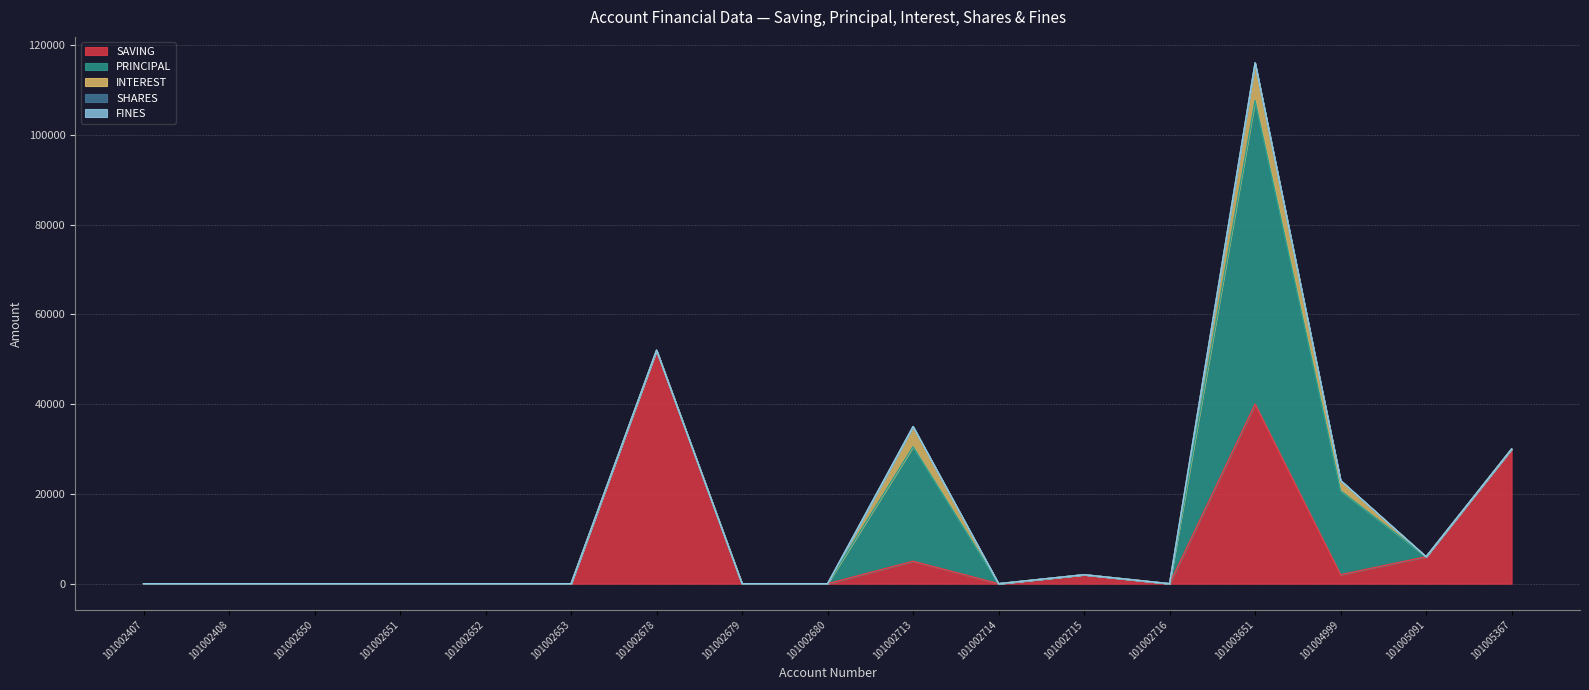

Reading left to right, what are all the values shown in this chart?

SAVING: 101002407=0	101002408=0	101002650=0	101002651=0	101002652=0	101002653=0	101002678=52000	101002679=0	101002680=0	101002713=5000	101002714=0	101002715=2000	101002716=0	101003651=40000	101004999=2000	101005091=6000	101005367=30000
PRINCIPAL: 101002407=0	101002408=0	101002650=0	101002651=0	101002652=0	101002653=0	101002678=0	101002679=0	101002680=0	101002713=25500	101002714=0	101002715=0	101002716=0	101003651=67600	101004999=18700	101005091=0	101005367=0
INTEREST: 101002407=0	101002408=0	101002650=0	101002651=0	101002652=0	101002653=0	101002678=0	101002679=0	101002680=0	101002713=4500	101002714=0	101002715=0	101002716=0	101003651=8400	101004999=2300	101005091=0	101005367=0
SHARES: 101002407=0	101002408=0	101002650=0	101002651=0	101002652=0	101002653=0	101002678=0	101002679=0	101002680=0	101002713=0	101002714=0	101002715=0	101002716=0	101003651=1	101004999=0	101005091=0	101005367=0
FINES: 101002407=0	101002408=0	101002650=0	101002651=0	101002652=0	101002653=0	101002678=0	101002679=0	101002680=0	101002713=0	101002714=0	101002715=0	101002716=0	101003651=0	101004999=0	101005091=0	101005367=0